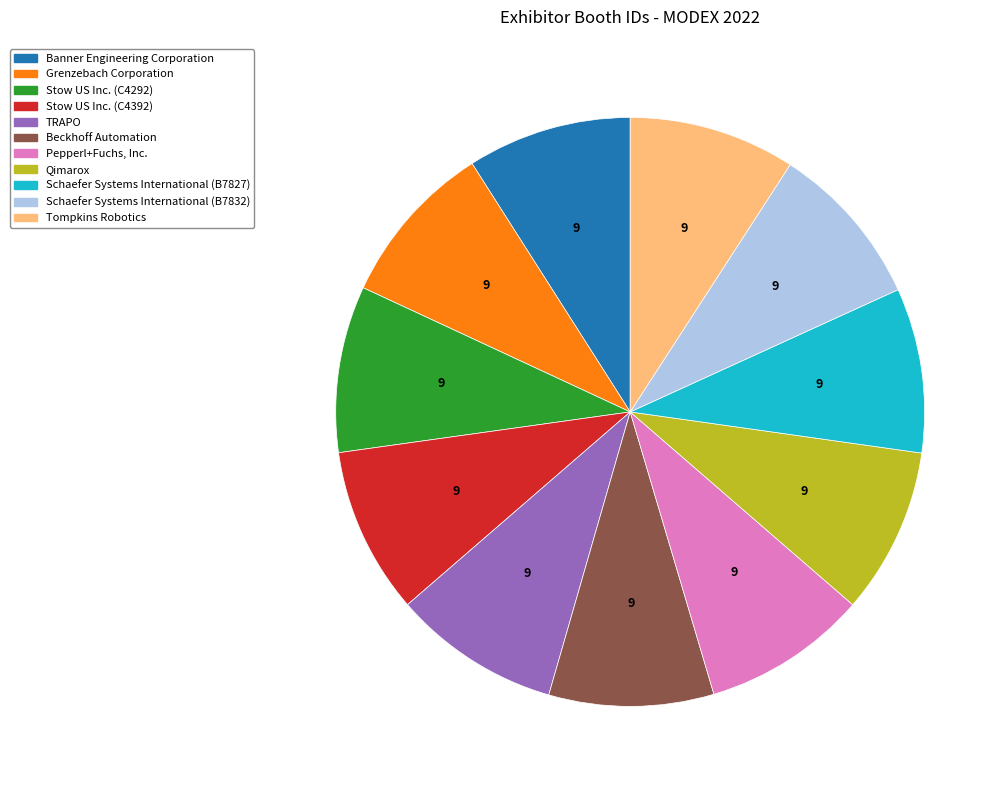

True or false: Qimarox accounts for 9% of the total.

True